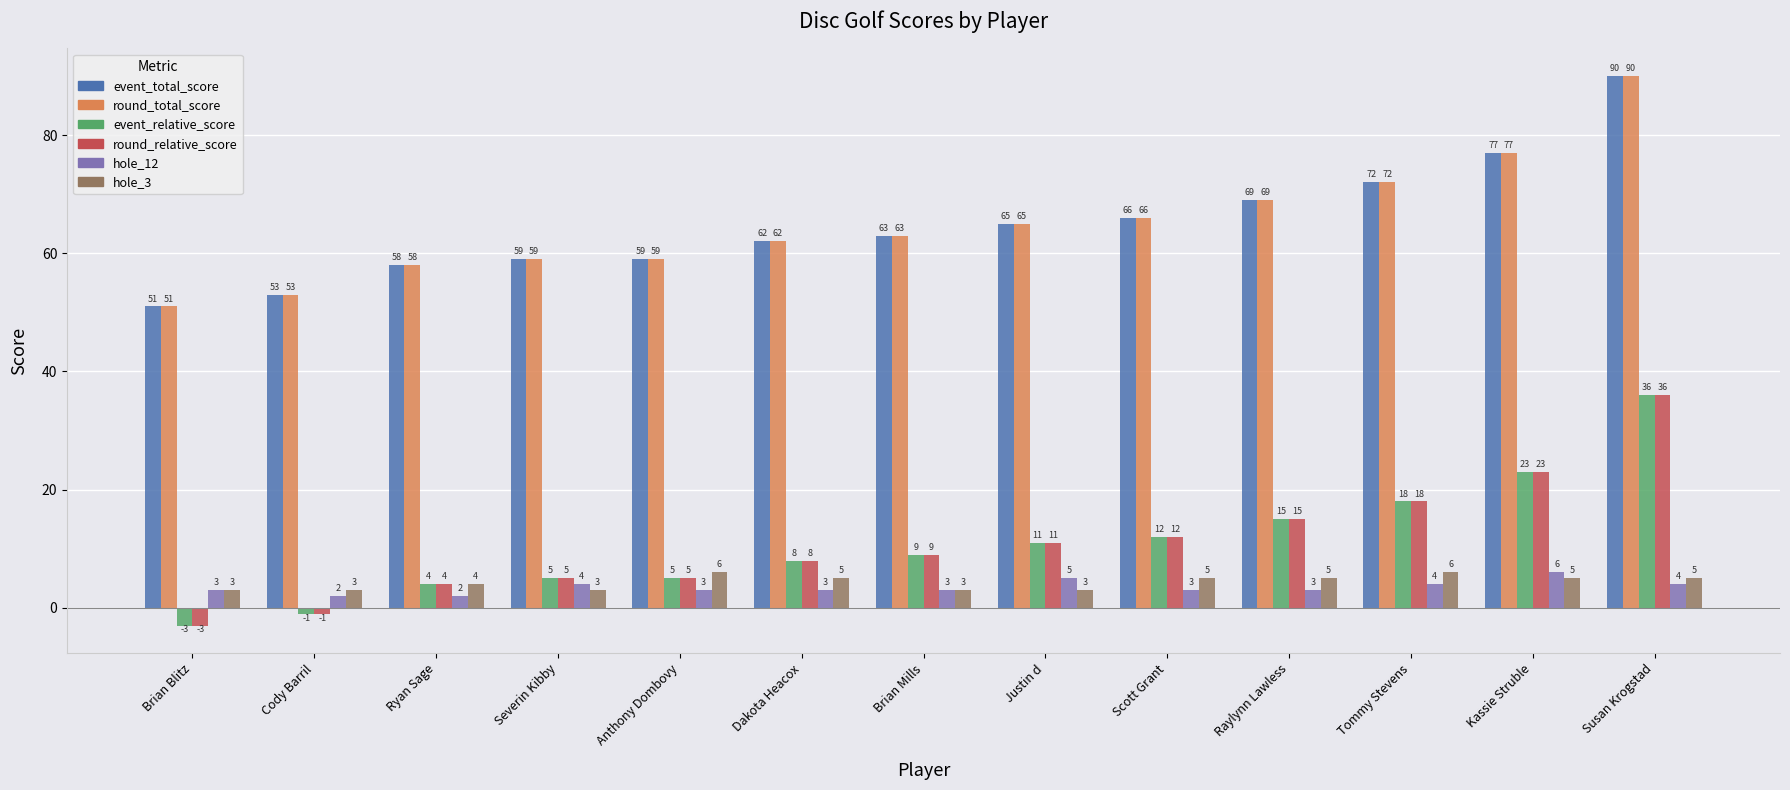

What are all the series names shown in the legend?

event_total_score, round_total_score, event_relative_score, round_relative_score, hole_12, hole_3